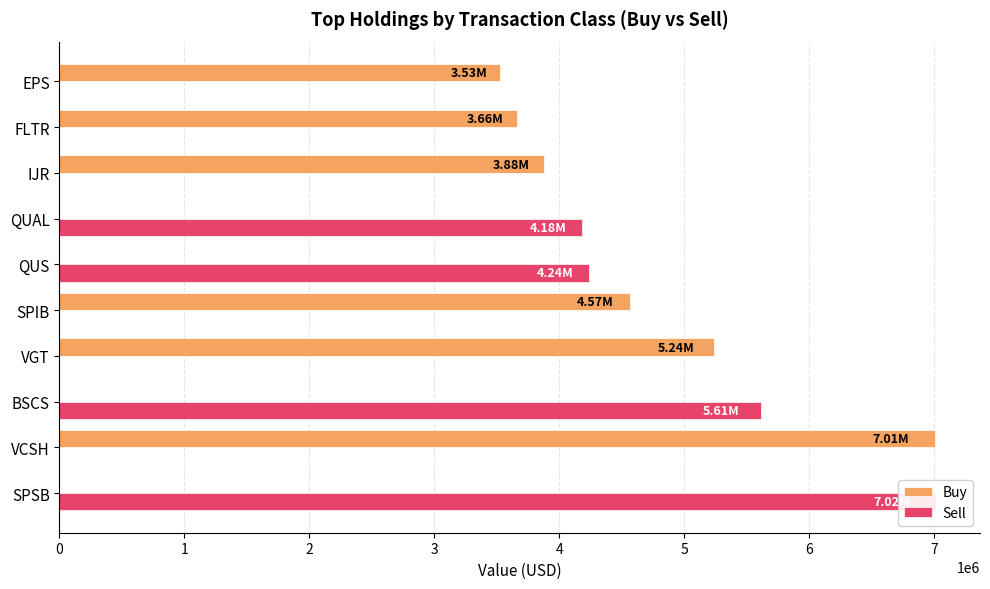

Is it true that Buy equals 0 at 6?

True